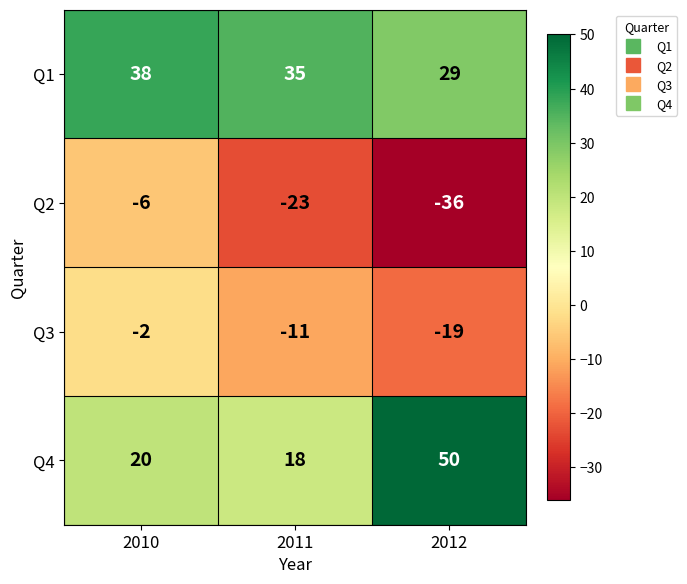

What is the spread (max minus min) of values at 2011?

58